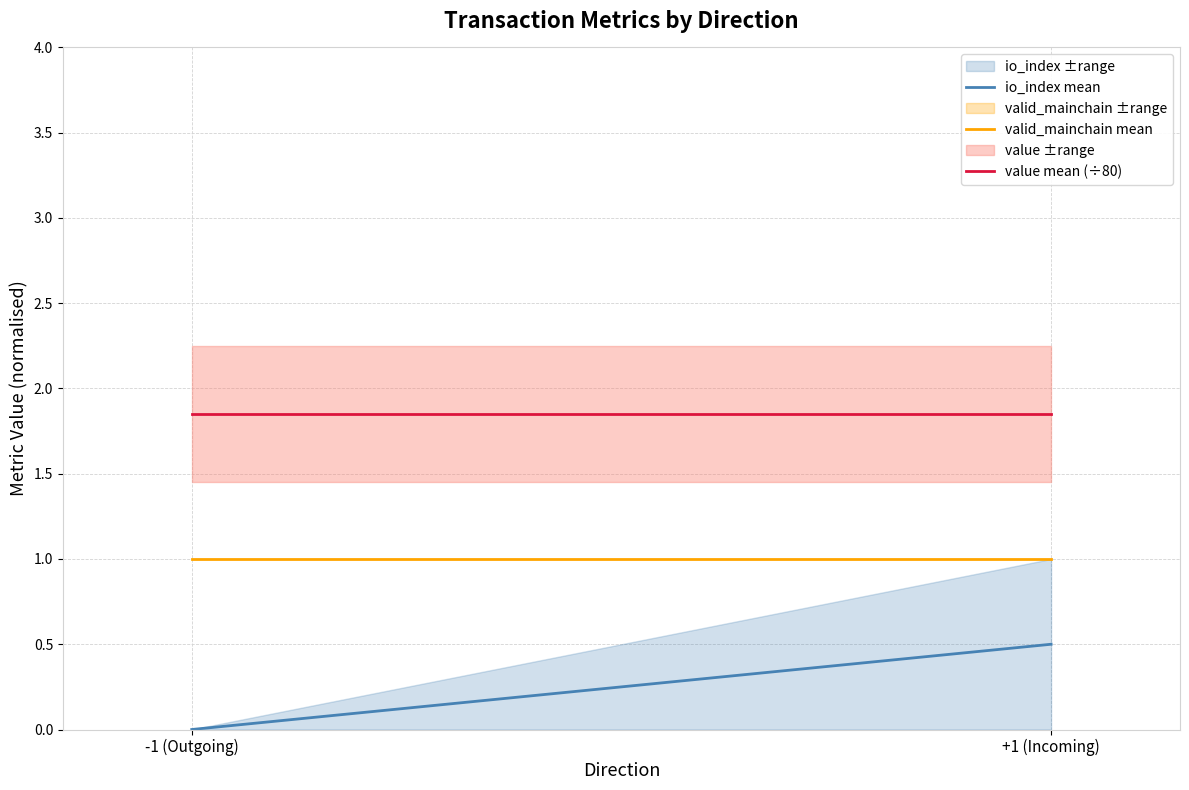

True or false: io_index mean has a value of 0.5 at +1 (Incoming).

True